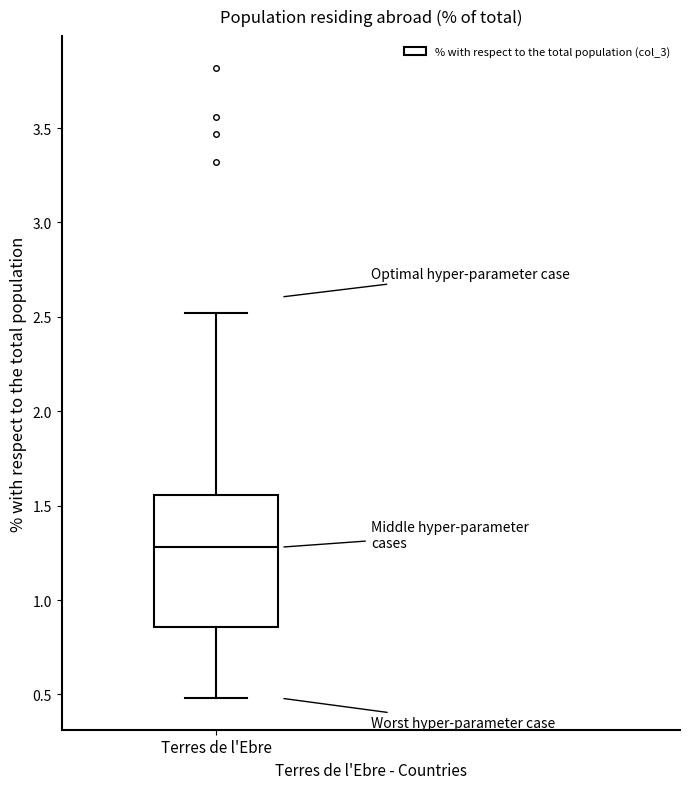

Transcribe this box plot: give where the median line is, the range the box spans, and where the two whiskers end, as read against the y-axis. The values are not printed on the chart, so give them approximately, as read against the axis.

median 1.30, box 0.85 to 1.55, whiskers 0.50 to 2.50